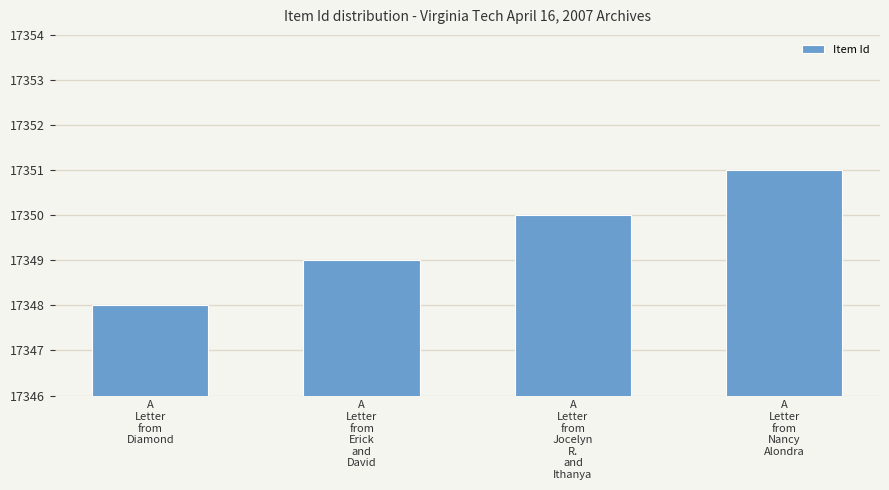

What is the change in value from A
Letter
from
Diamond to A
Letter
from
Jocelyn
R.
and
Ithanya?

+2